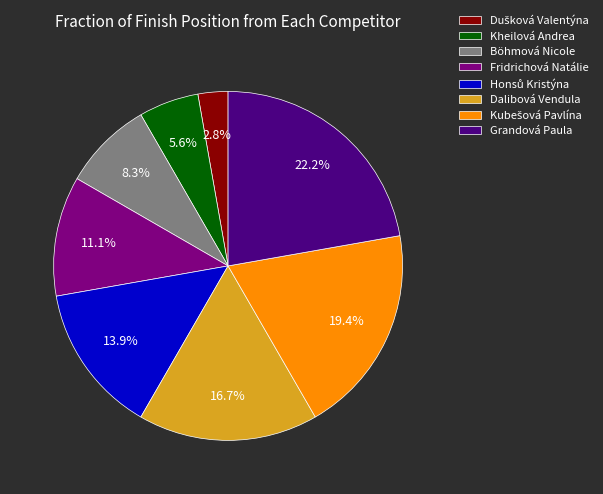

To the nearest percent, what is the difference between the largest and smallest slice percentages?

19%